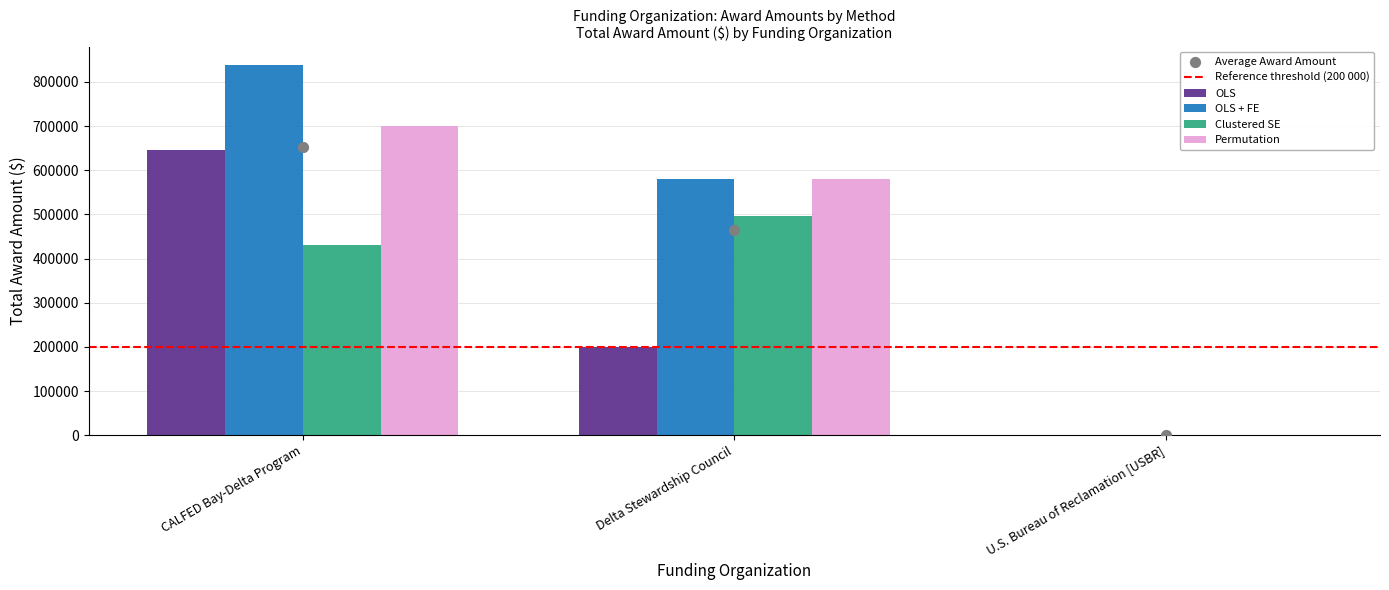

Is the value of OLS + FE at Delta Stewardship Council greater than the value of Permutation at U.S. Bureau of Reclamation [USBR]?

Yes